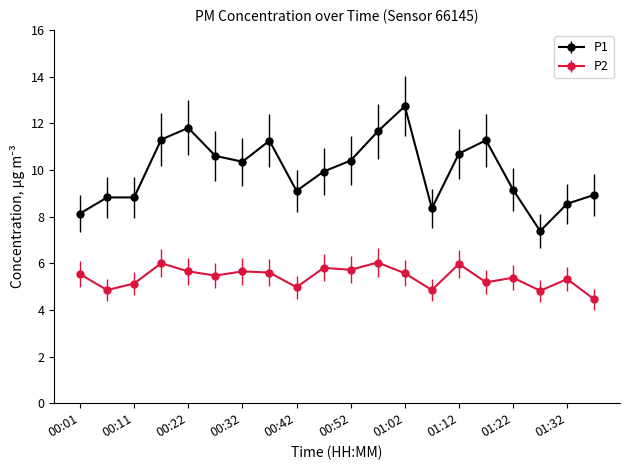

At how many categories does at least one series exceed 4?

20